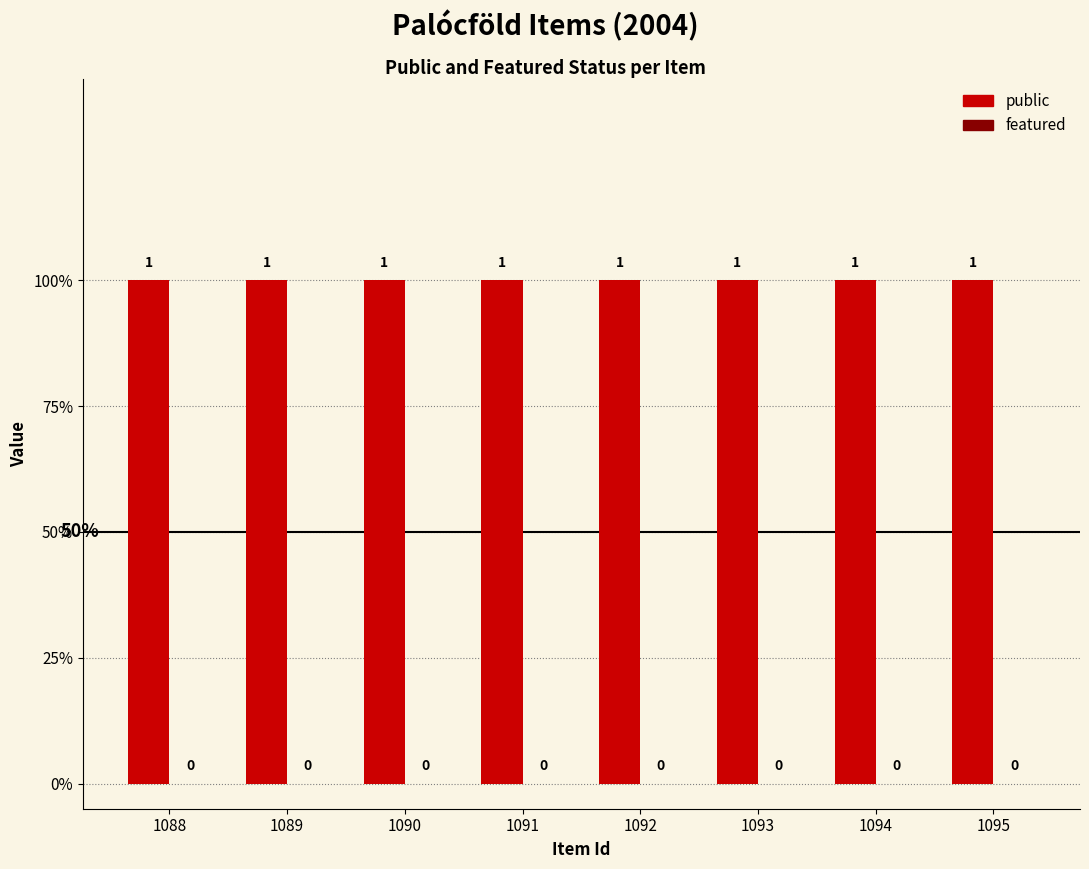

Reading left to right, list all the values displayed in this chart.

public: 1	1	1	1	1	1	1	1
featured: 0	0	0	0	0	0	0	0